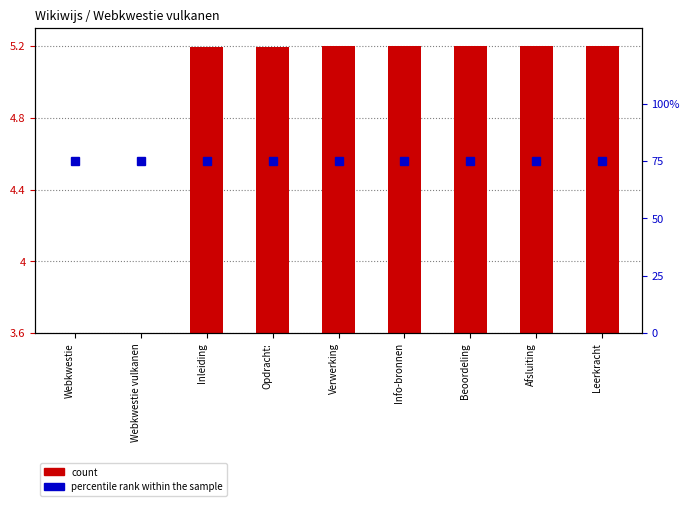

True or false: count has a value of 3.6 at Webkwestie.

True